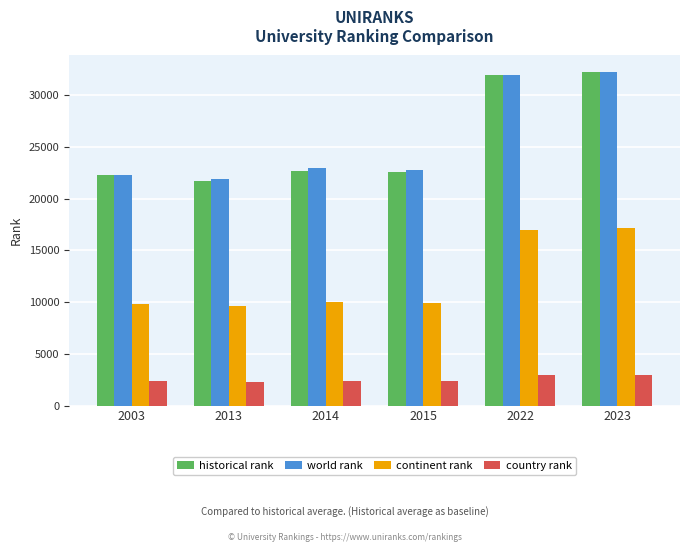

True or false: historical rank has a value of 21705.5 at 2013.

True